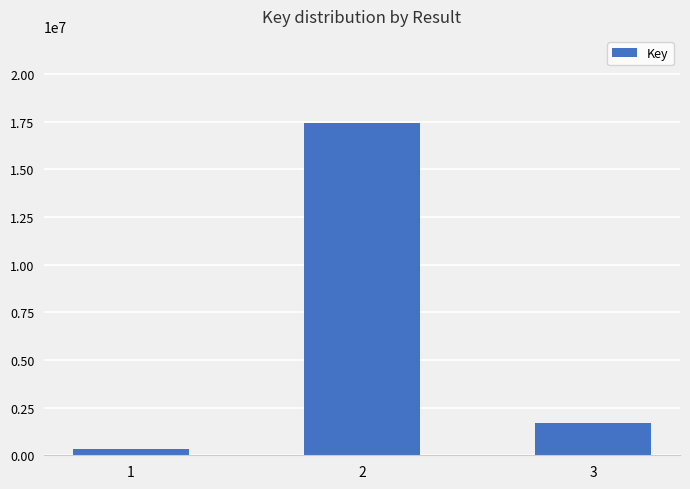

Where does the data first go above 1701516?

2